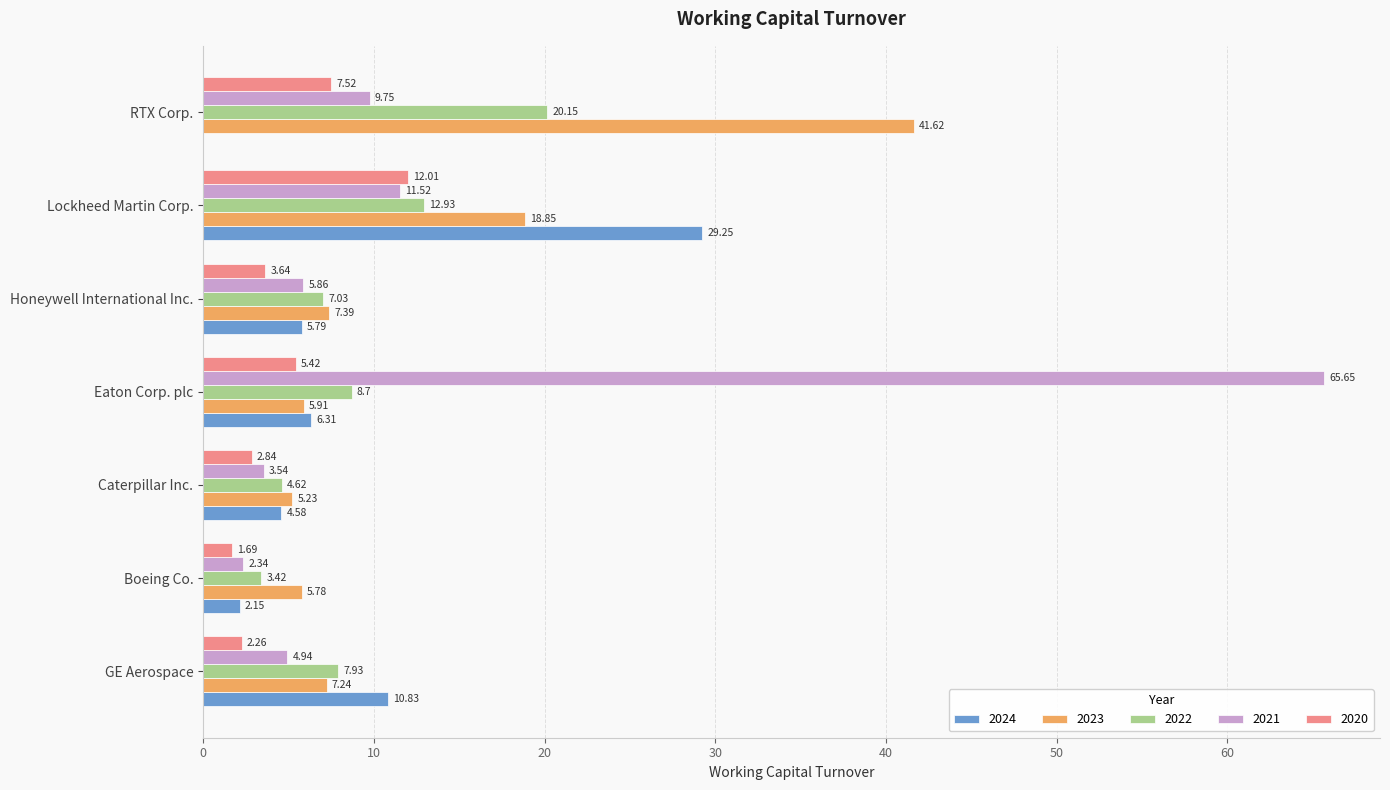

How many data points does each series have?

7